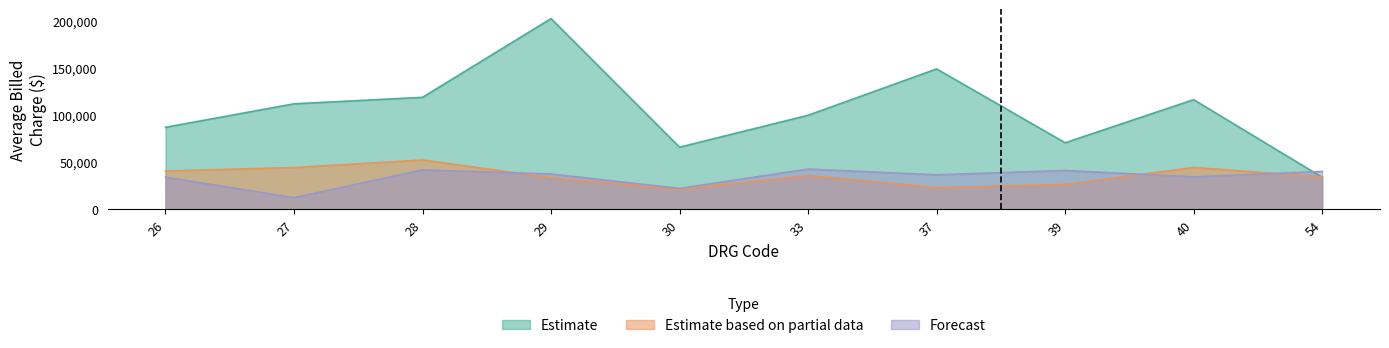

What is the difference between the Forecast values at 26 and 33?

8568.6